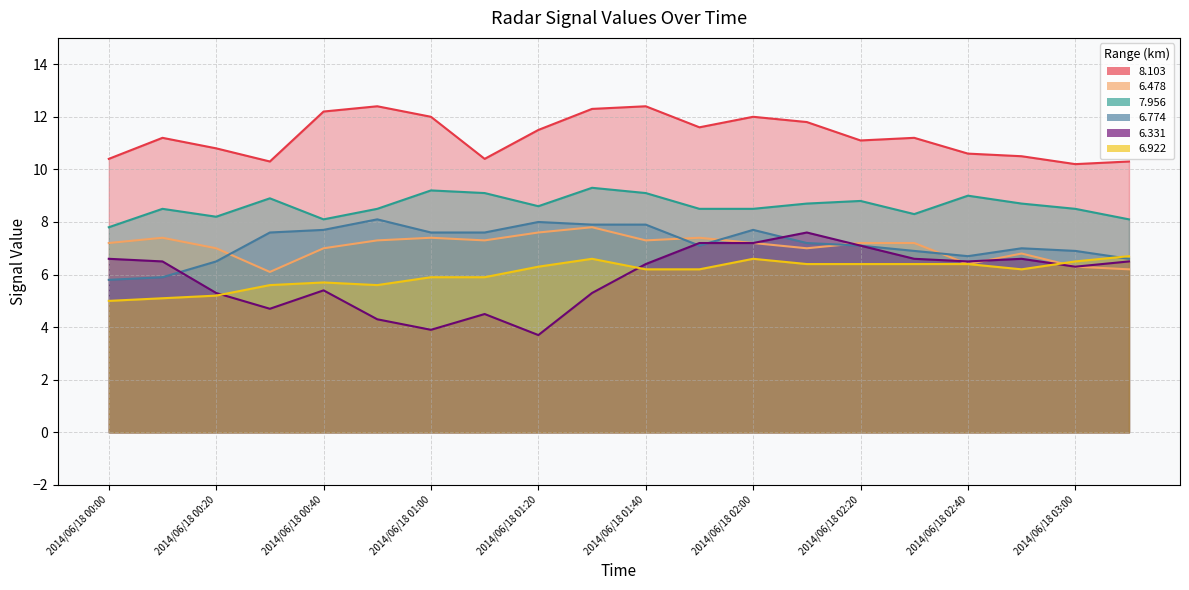

Between 2014/06/18 01:40 and 2014/06/18 02:40, which series saw the biggest shift?

  8.103